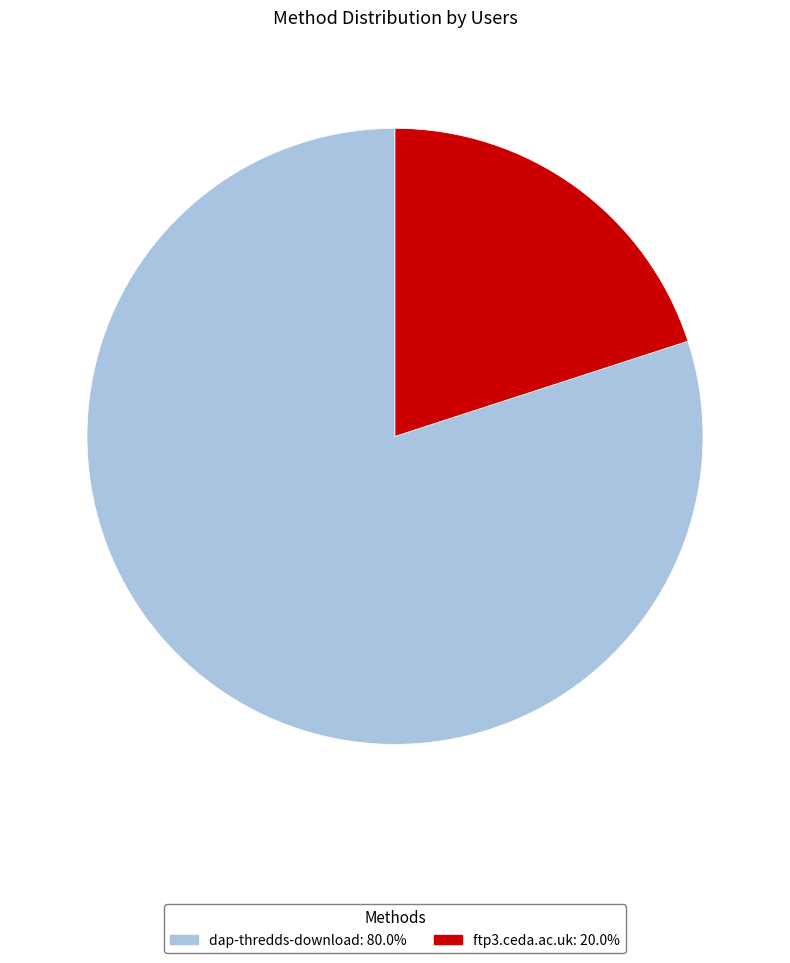

Is dap-thredds-download the majority of the pie?

Yes